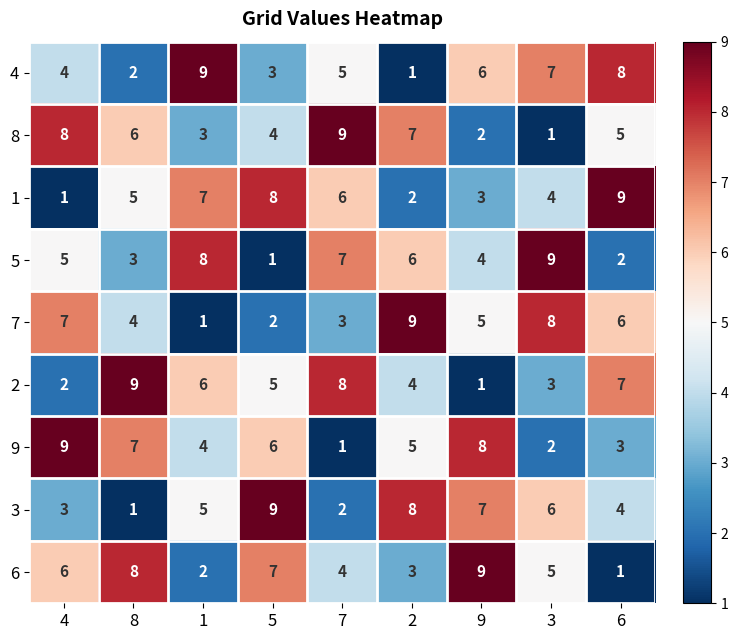

What is the difference between the highest and lowest values at 3?

8